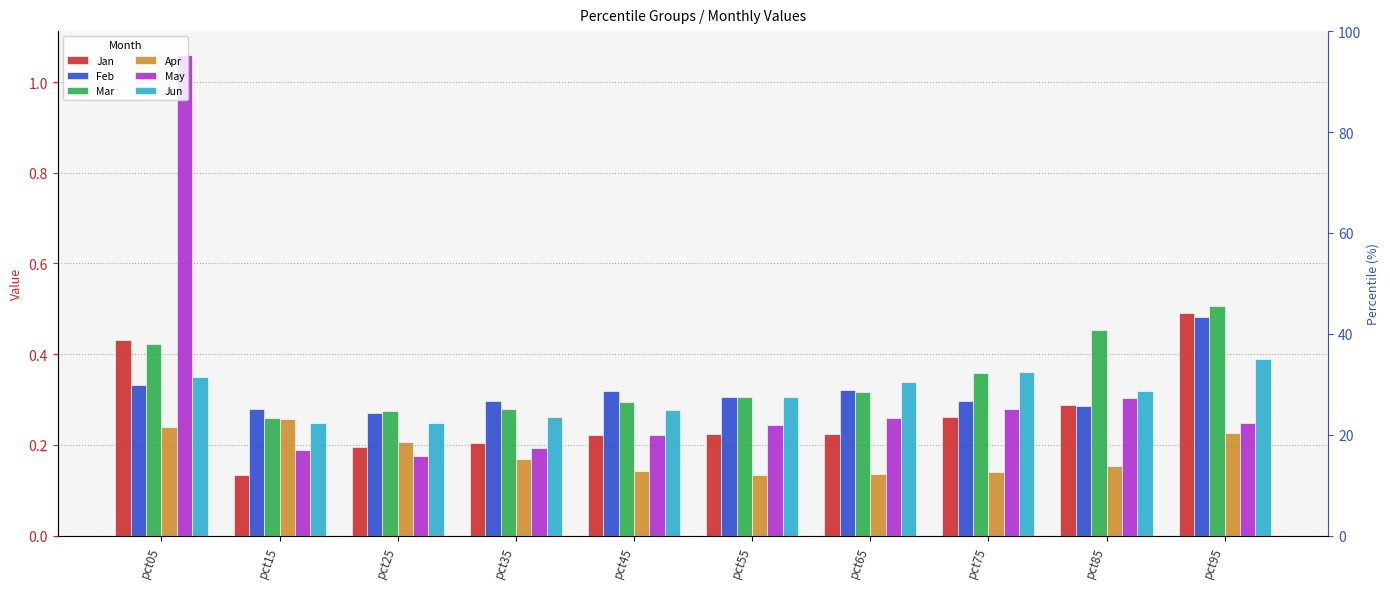

Which category has the lowest value in the Jan series?

pct15